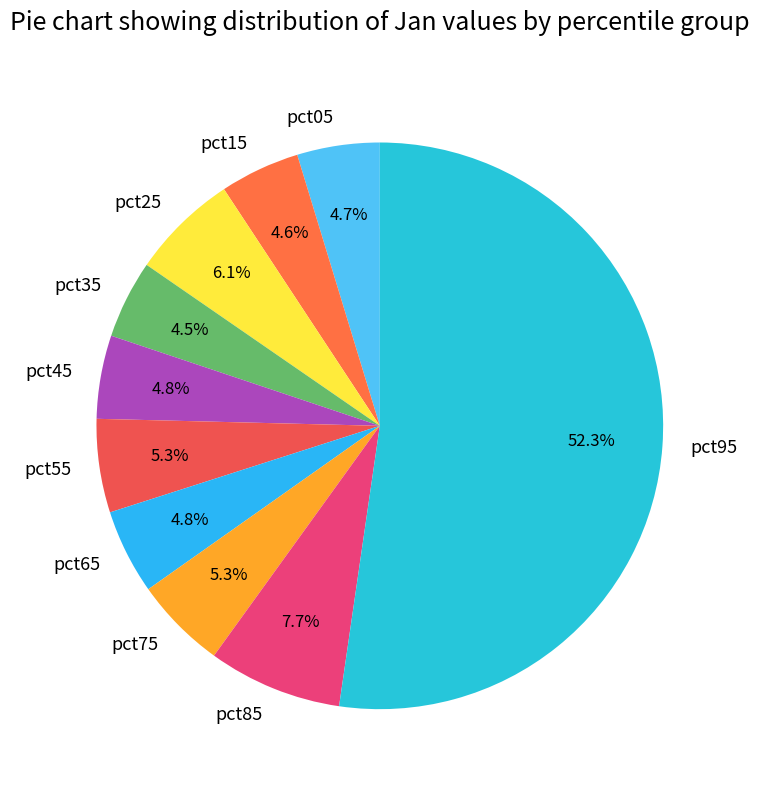

To the nearest percent, what is the difference between the pct95 and pct25 slice percentages?

46%